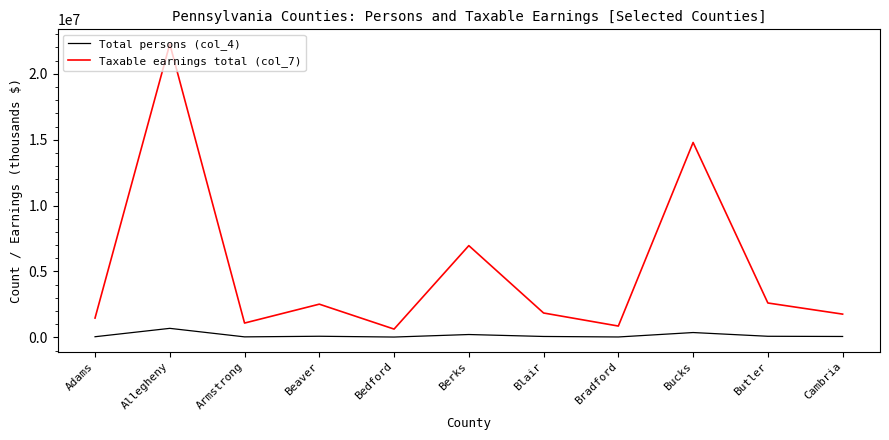

What is the difference between the second highest and second lowest values in the Taxable earnings total (col_7) series?

13928647